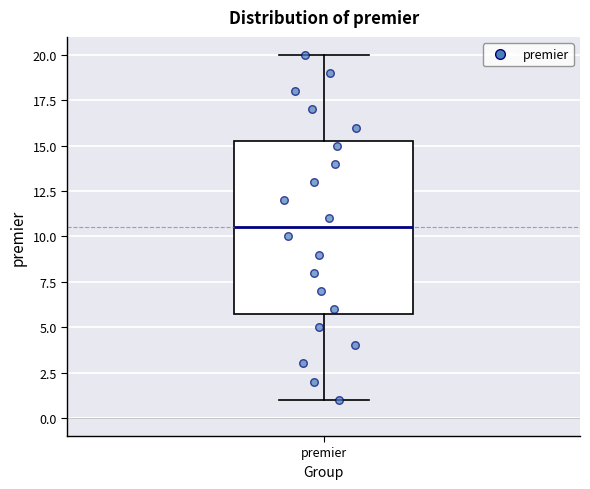

Read this box plot against the y-axis: the position of the median line, the range covered by the box, and the ends of both whiskers. The values are not printed on the chart, so give them approximately, as read against the axis.

median 10.5, box 6.0 to 15.5, whiskers 1.0 to 20.0